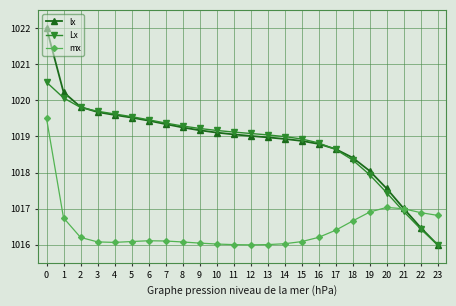

Read the lx value at 6.

1019.4